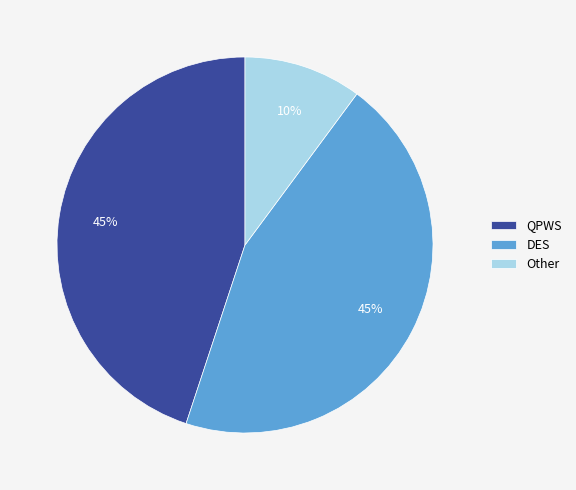

How many segments does this pie chart have?

3